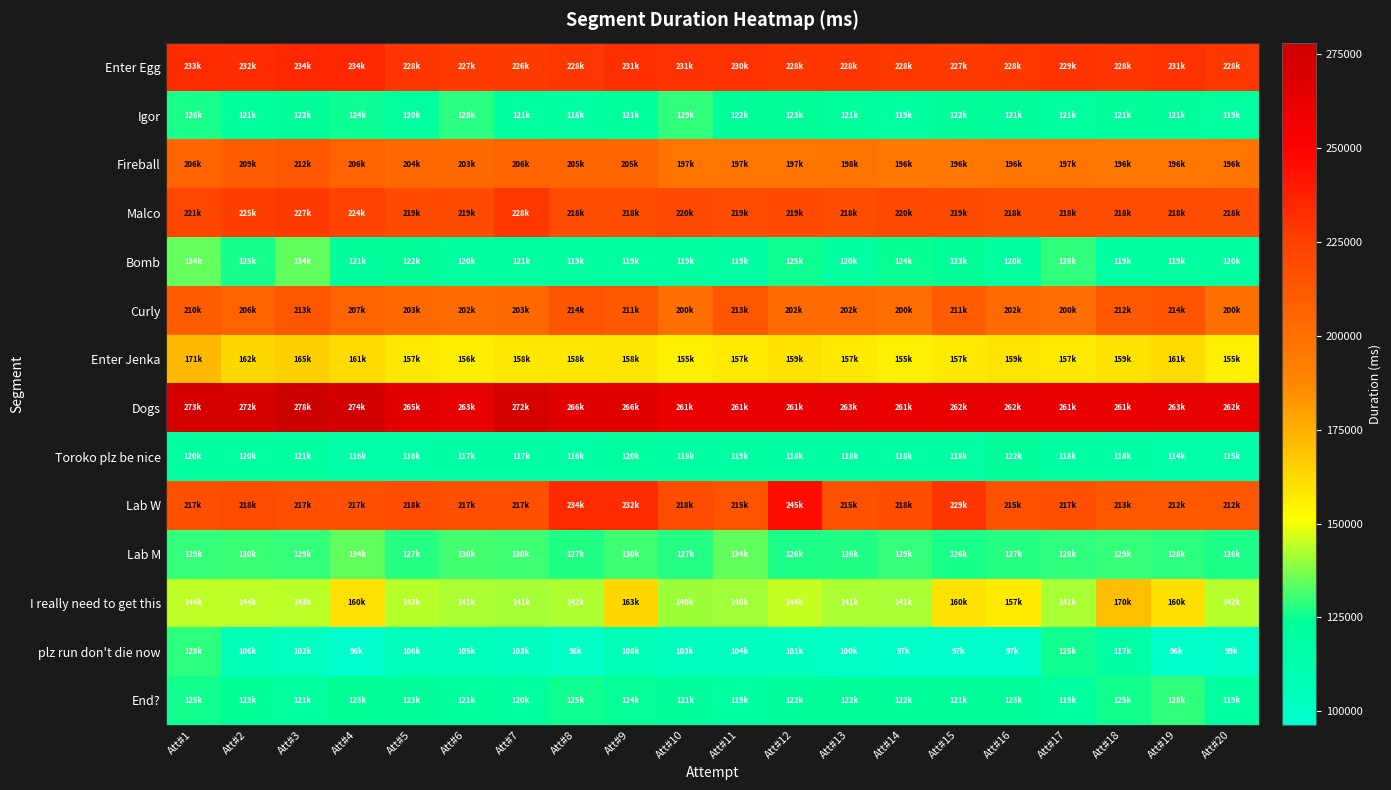

At which category is the sum across all series the highest?

Att#1